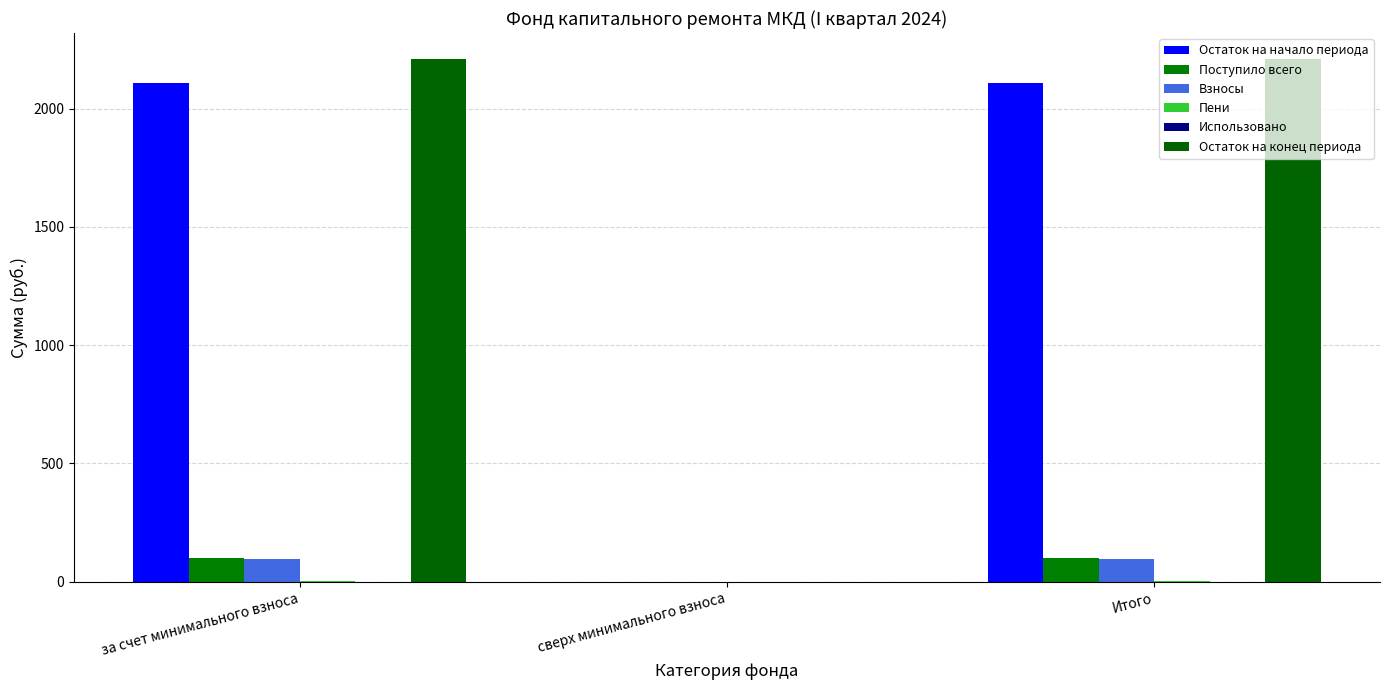

What is the value of the Поступило всего bar at the 1st from the left?

98.7